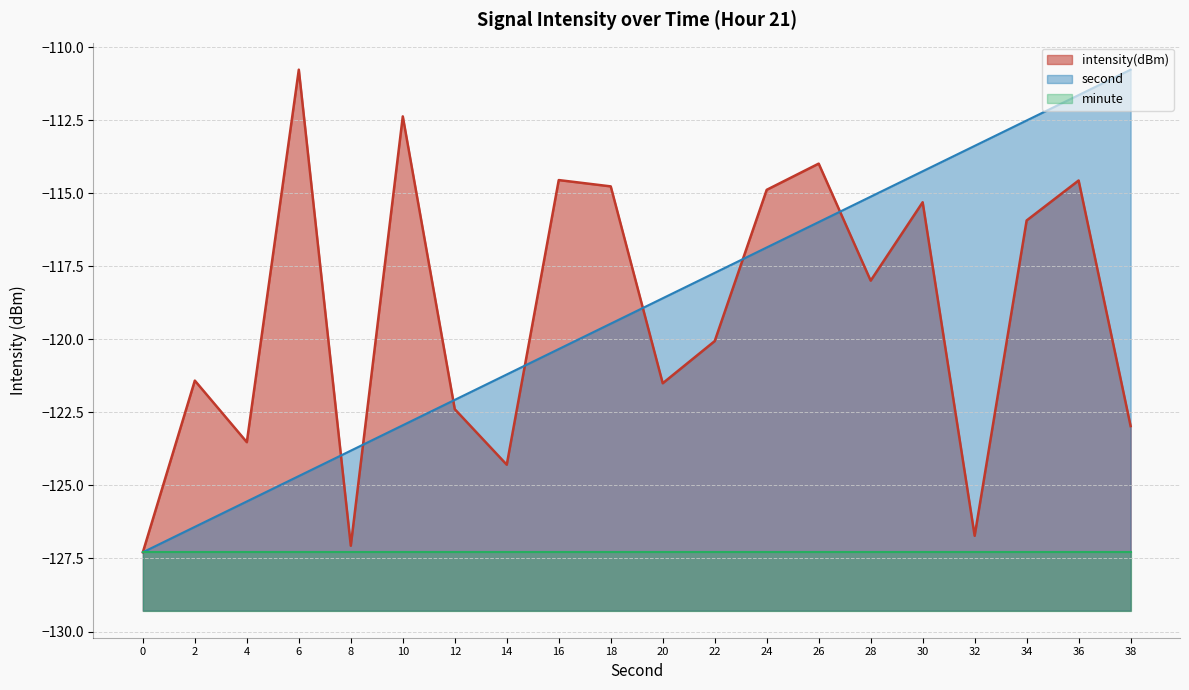

What is the total value across all series at 24?

-359.0